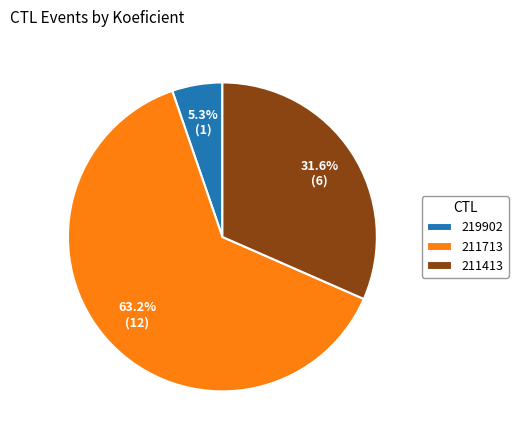

Which category has the biggest portion of the pie?

211713